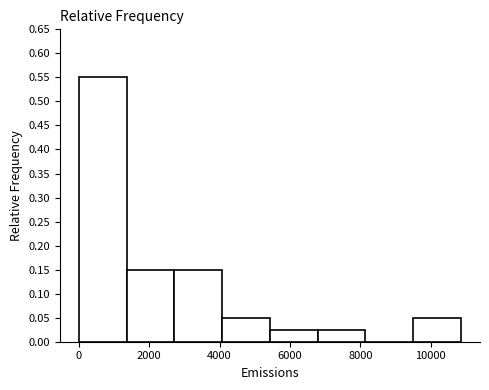

How tall is the bar that spans 2800 to 4000 on the x-axis? Neither the bar edges nor the heights are printed on the chart, so give them approximately, as read against the axes.

0.150